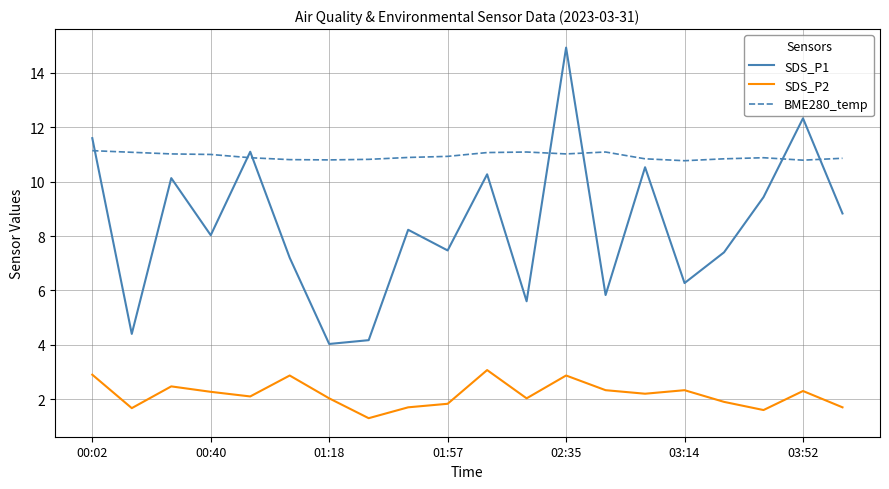

At how many categories does at least one series exceed 2?

20